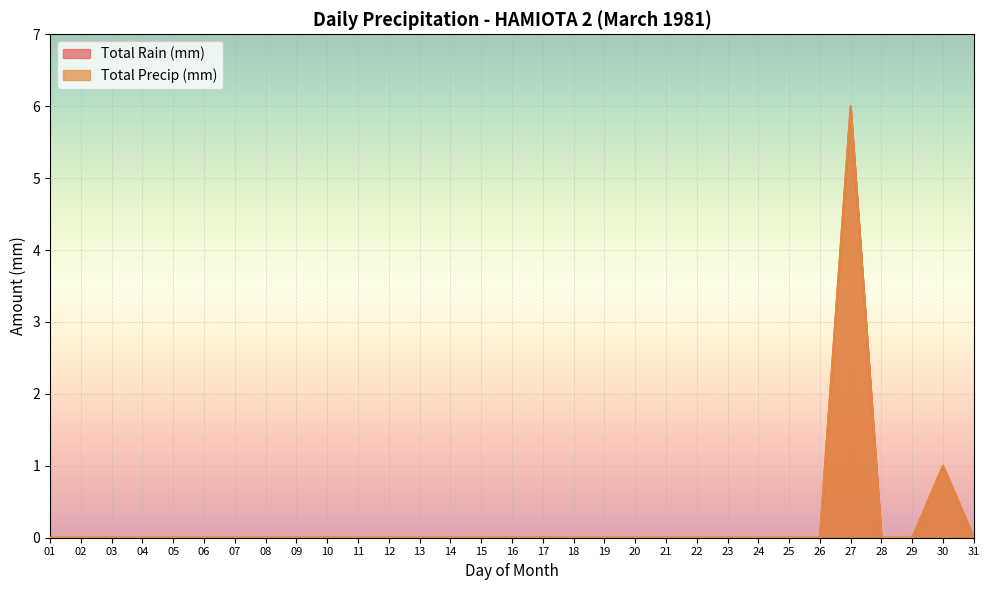

How many categories are shown in the chart?

31